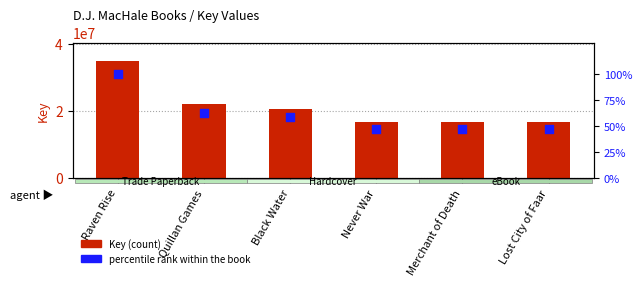

Which series contains the lowest Y value?

percentile rank within the book